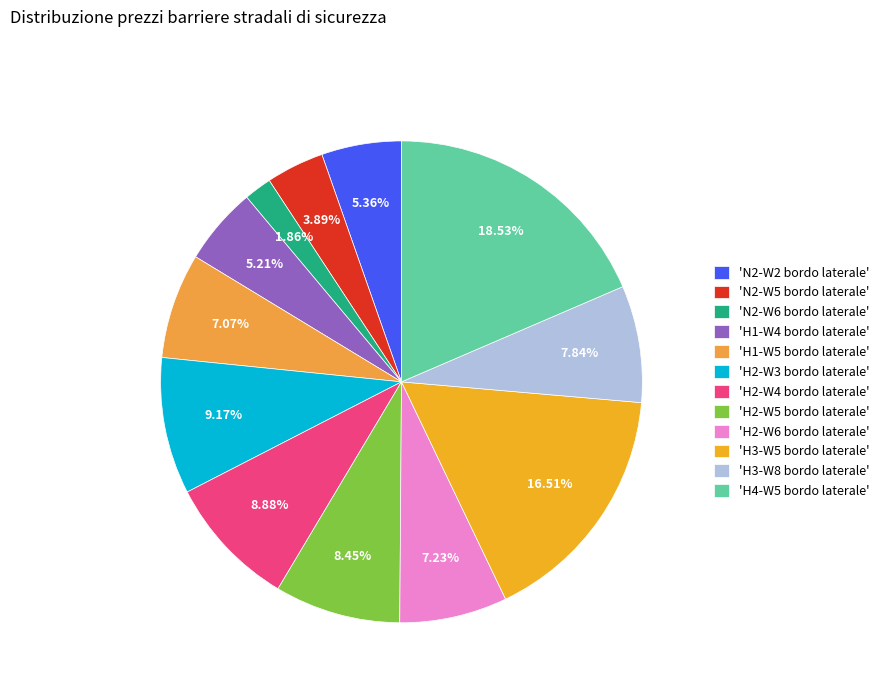

How many segments does this pie chart have?

12